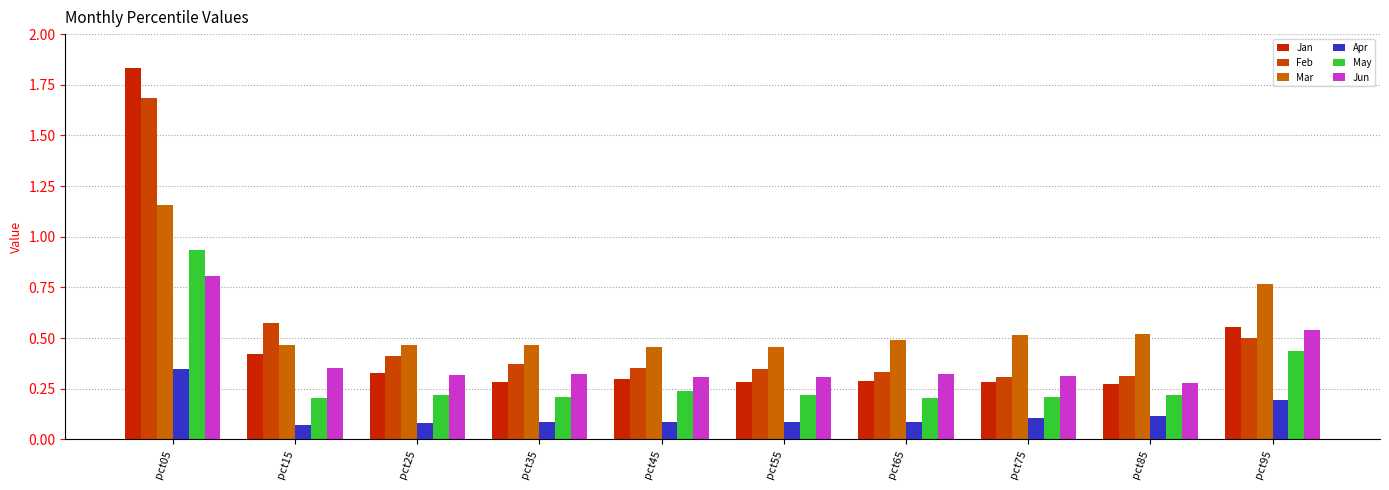

What is the average value of the Apr series?

0.1